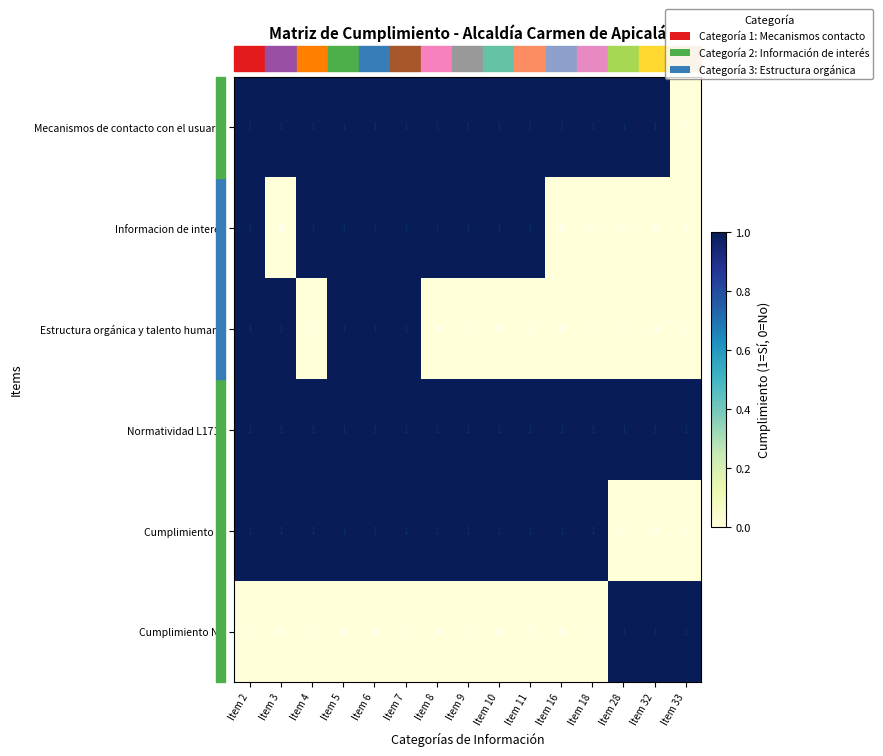

What is the sum of all Normatividad L1712 values?

15